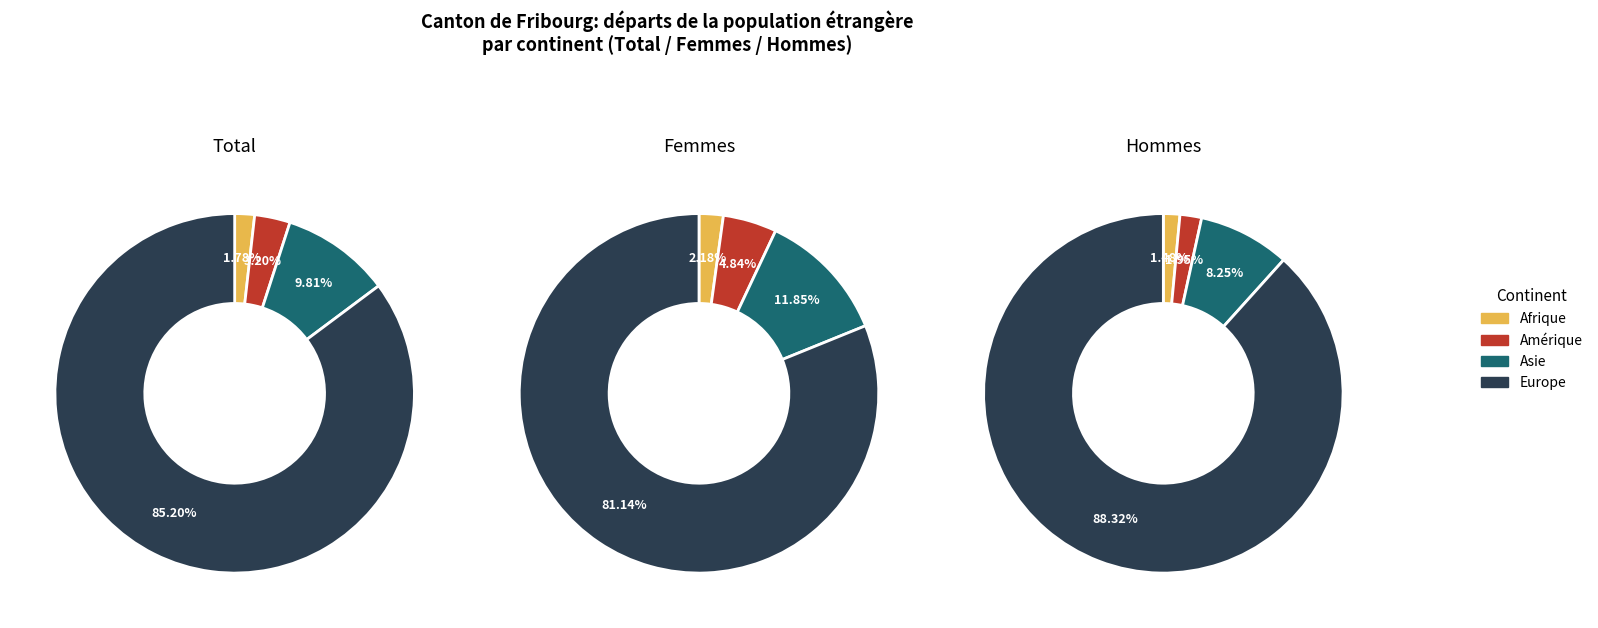

Is the sum of Femmes and Total greater than half?

Yes